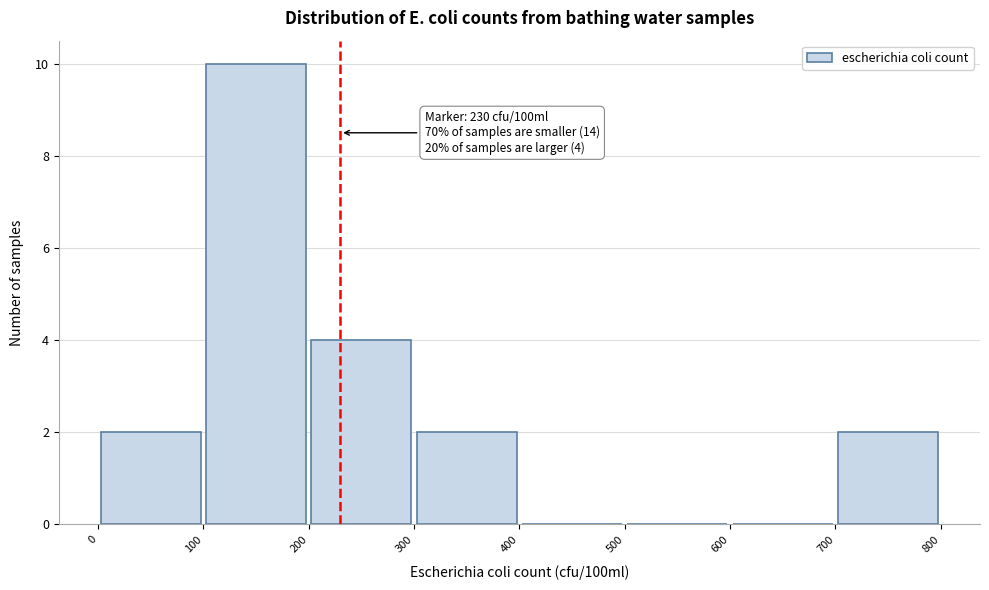

Which range on the x-axis has the tallest bar?

100 to 200